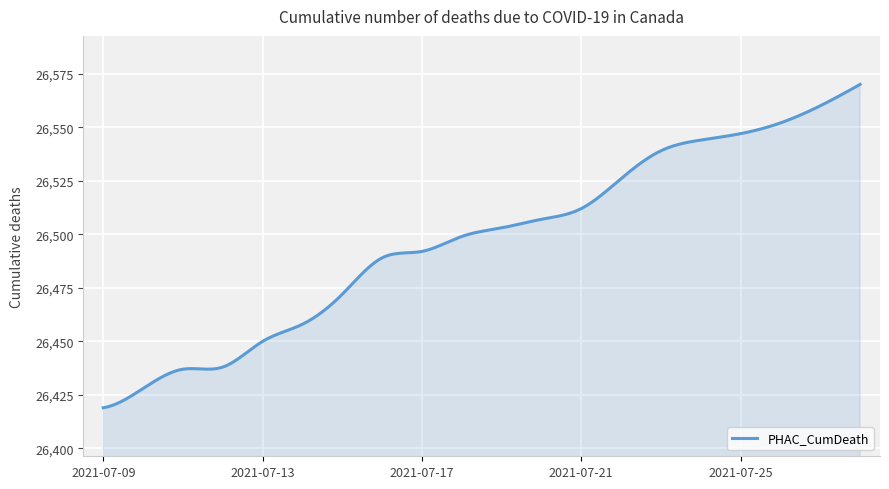

What is the sum of all values?

7949158.4